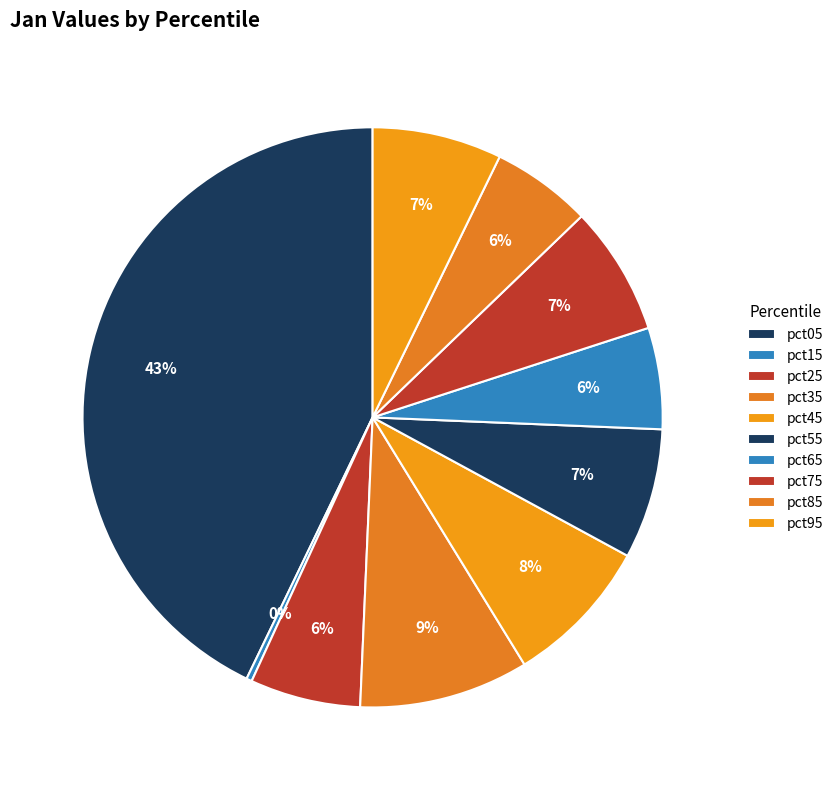

Does pct05 account for over 50% of the chart?

No